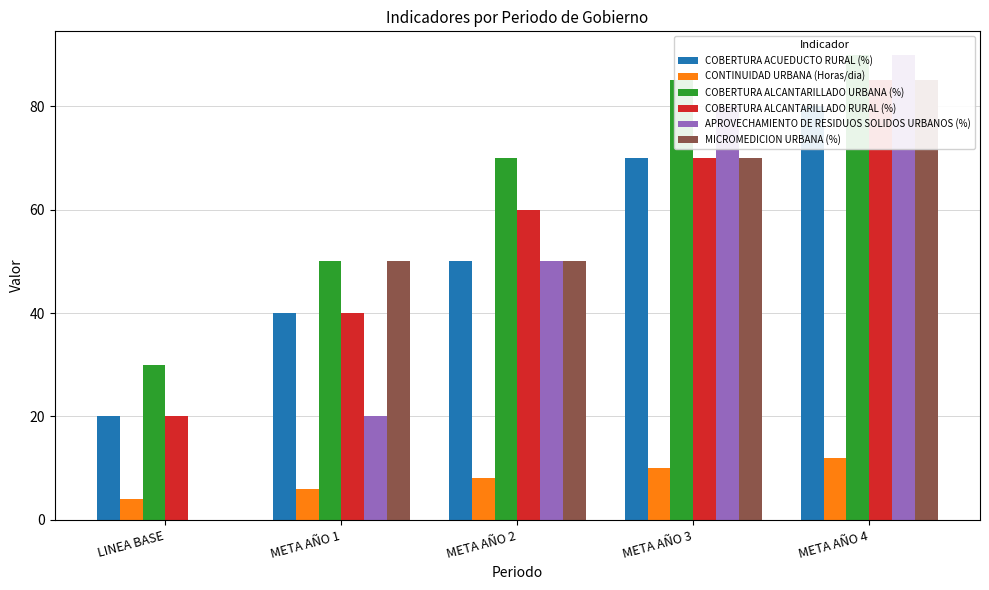

What is the sum of all APROVECHAMIENTO DE RESIDUOS SOLIDOS URBANOS (%) values?

240